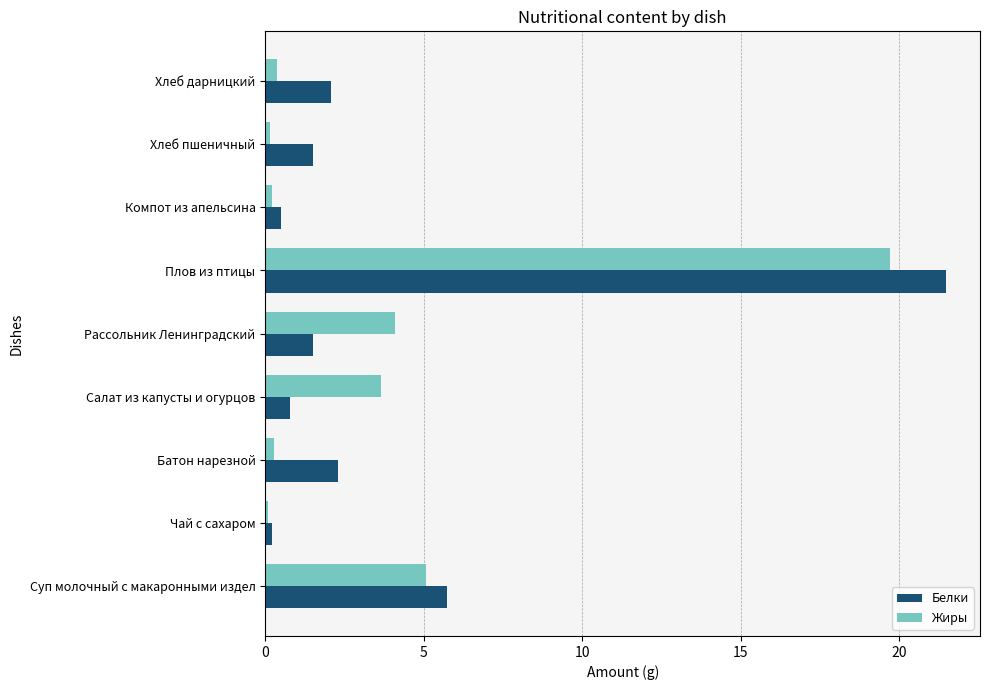

Between Рассольник Ленинградский and Компот из апельсина, which series saw the biggest shift?

Жиры